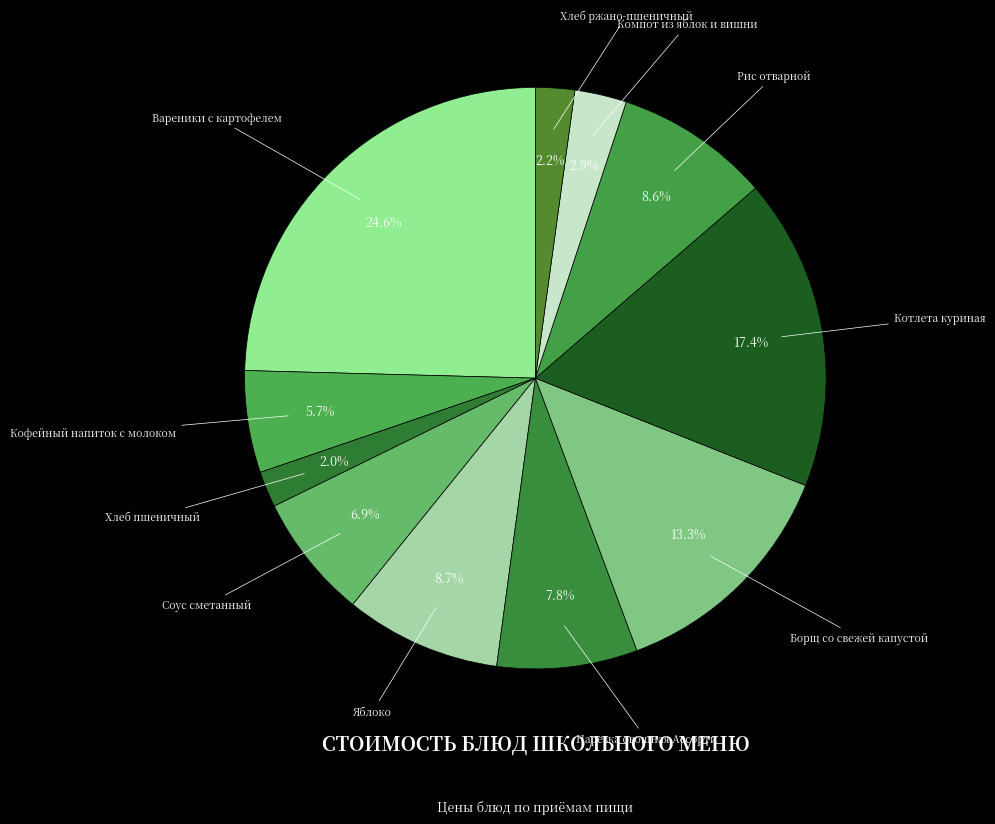

Is there a majority slice in this chart?

No